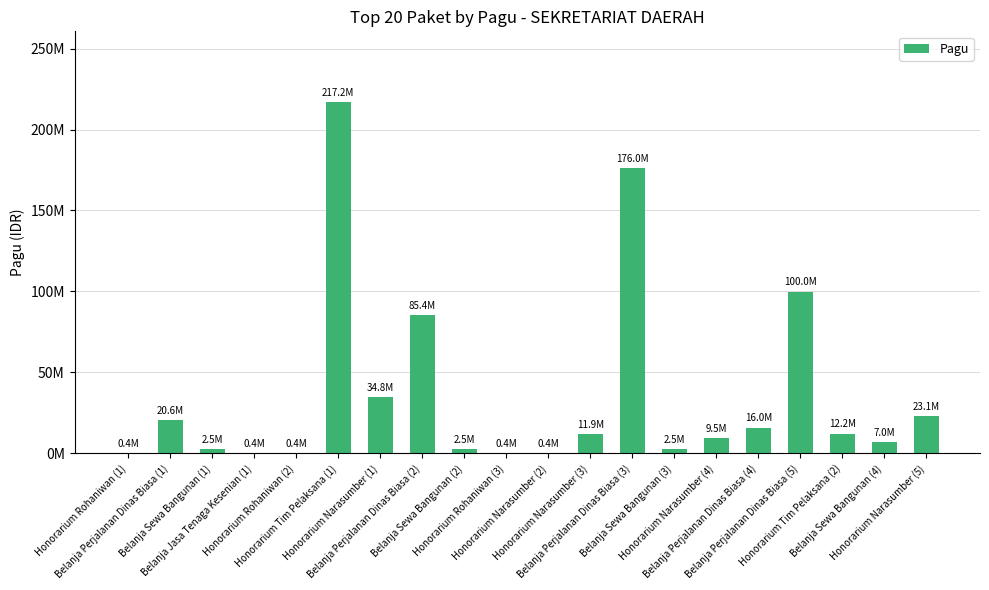

True or false: the data shows 607876 at Honorarium Narasumber (2).

False